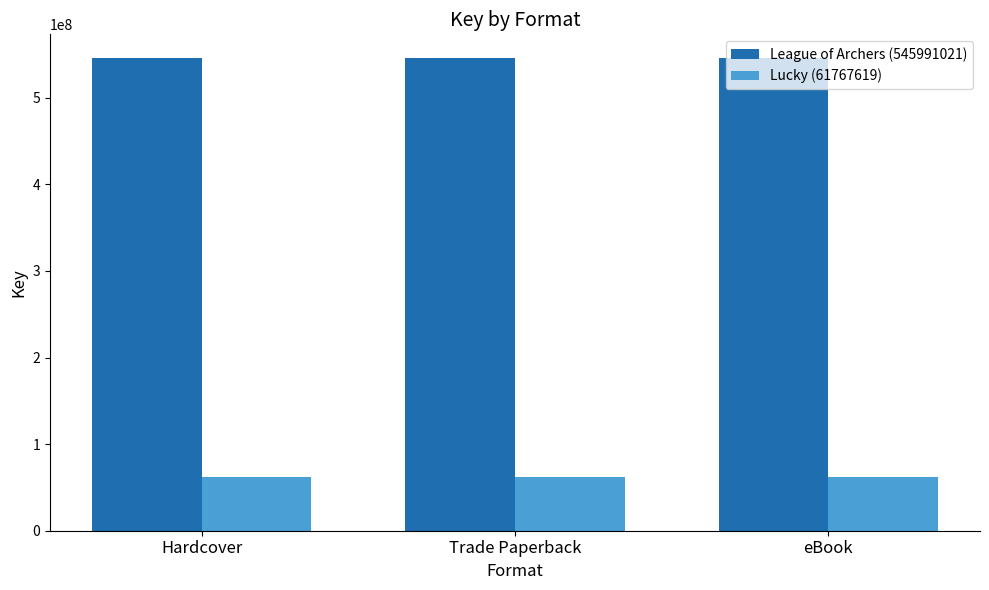

What is the maximum value for League of Archers (545991021)?

545991021